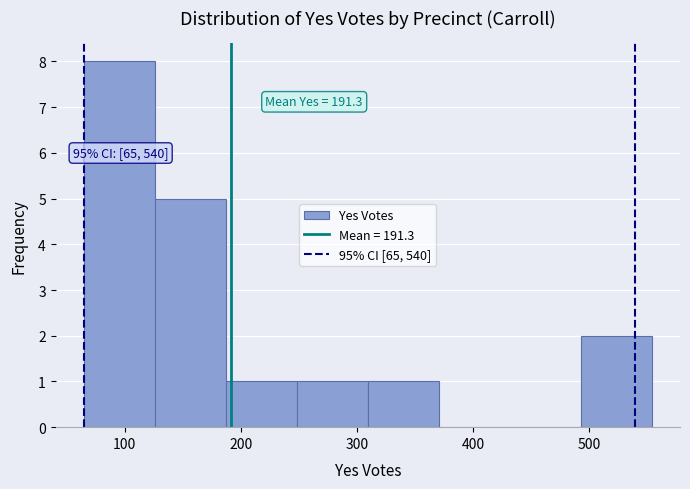

Which range on the x-axis has the tallest bar?

70 to 130